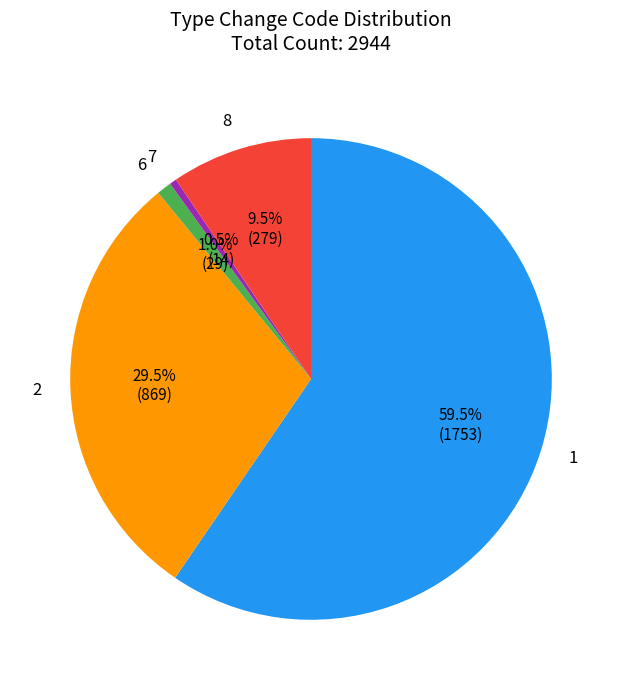

To the nearest percent, what is the difference between the largest and smallest slice percentages?

59%